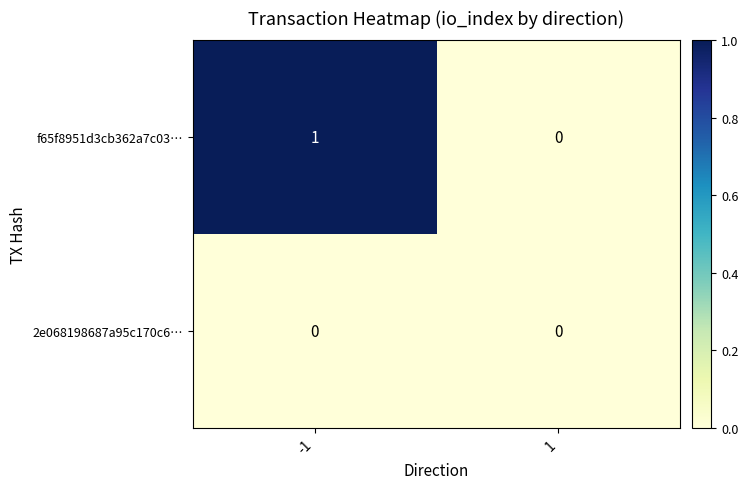

Which series changed the most between -1 and 1?

f65f8951d3cb362a7c03…